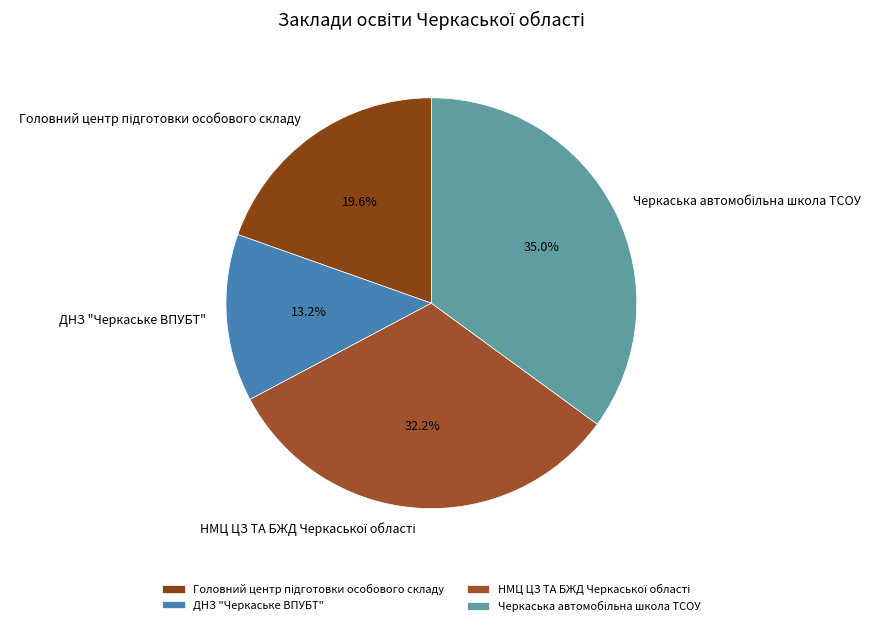

Count the number of slices in the pie.

4